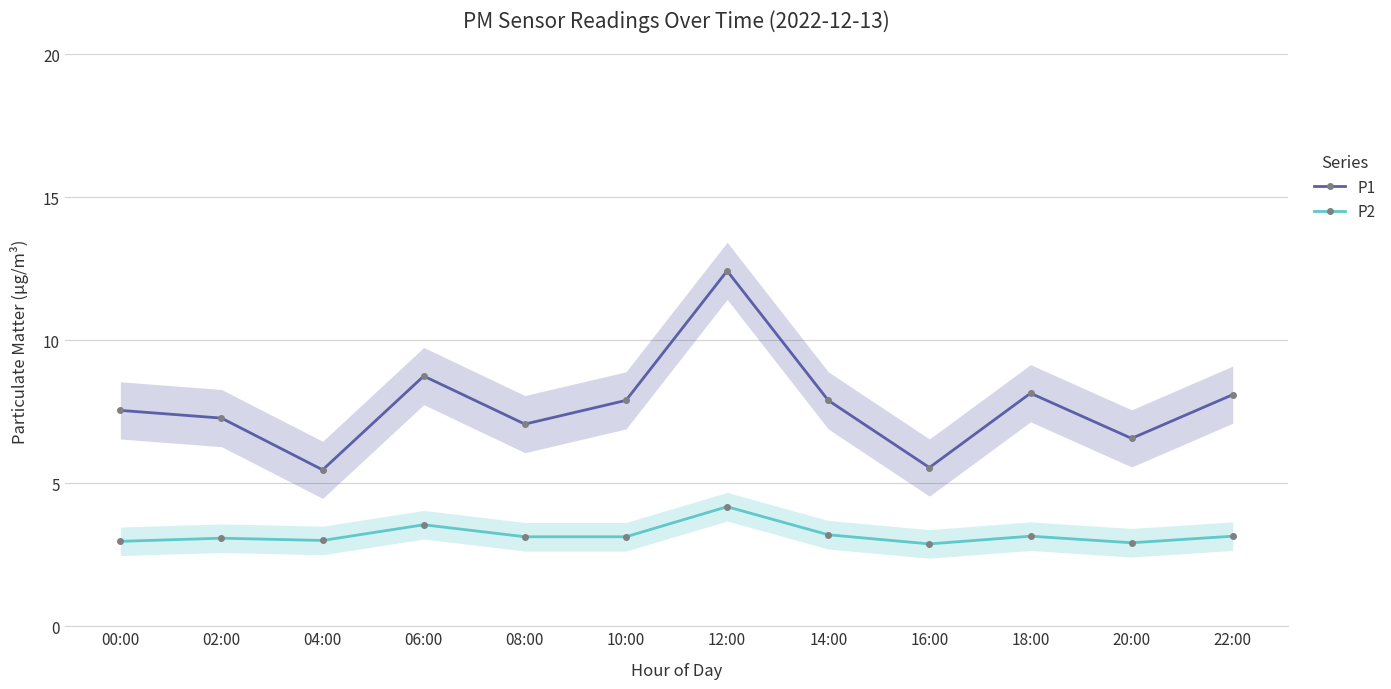

True or false: P2 and P1 cross at least once.

False